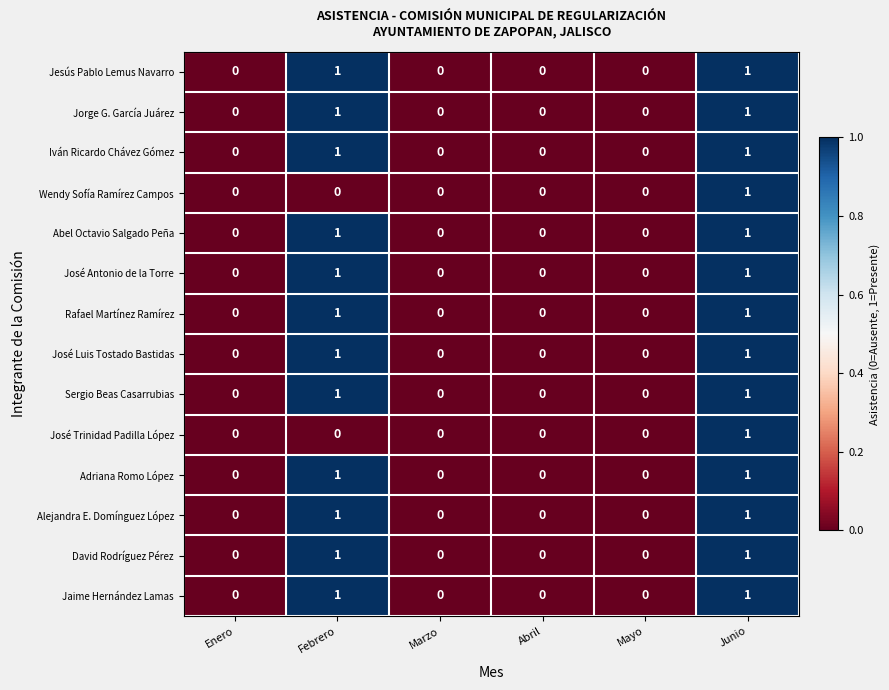

The Jaime Hernández Lamas series shows 0 at Marzo. True or false?

True